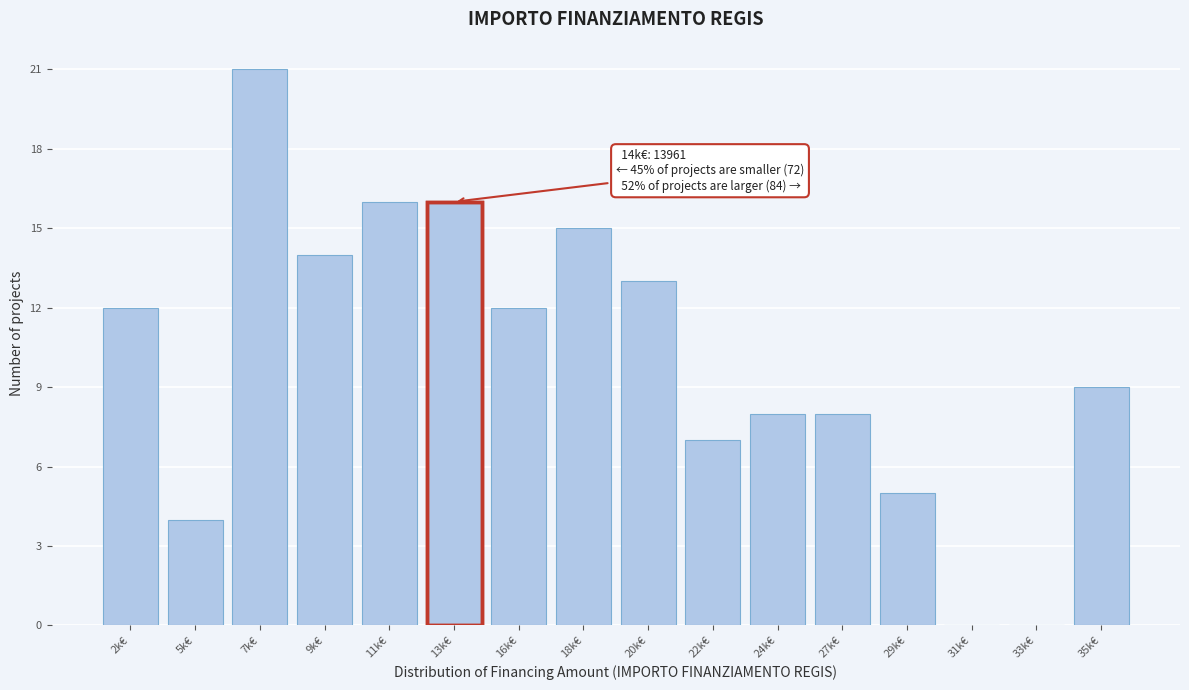

Reading right to left, transcribe all the data shown in this chart.

35k€=9	33k€=0	31k€=0	29k€=5	27k€=8	24k€=8	22k€=7	20k€=13	18k€=15	16k€=12	13k€=16	11k€=16	9k€=14	7k€=21	5k€=4	2k€=12